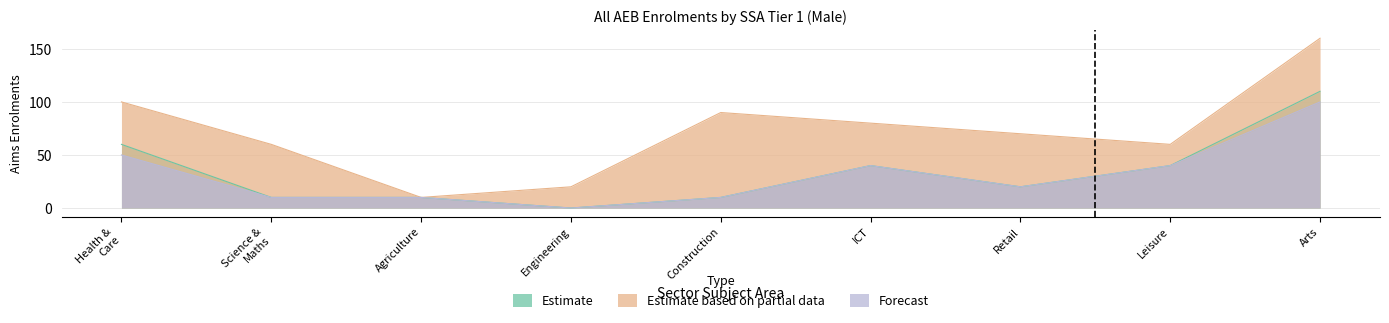

Which series has the widest spread of values?

Estimate based on partial data